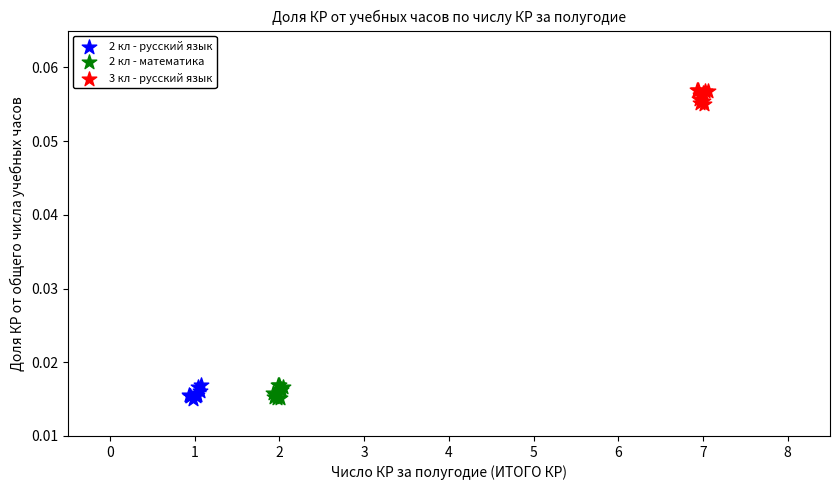

Which series reaches the maximum Y coordinate?

3 кл - русский язык